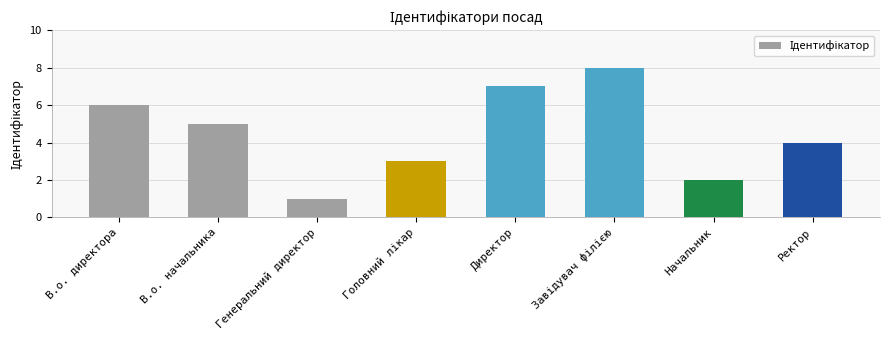

The value at Директор is 5. True or false?

False